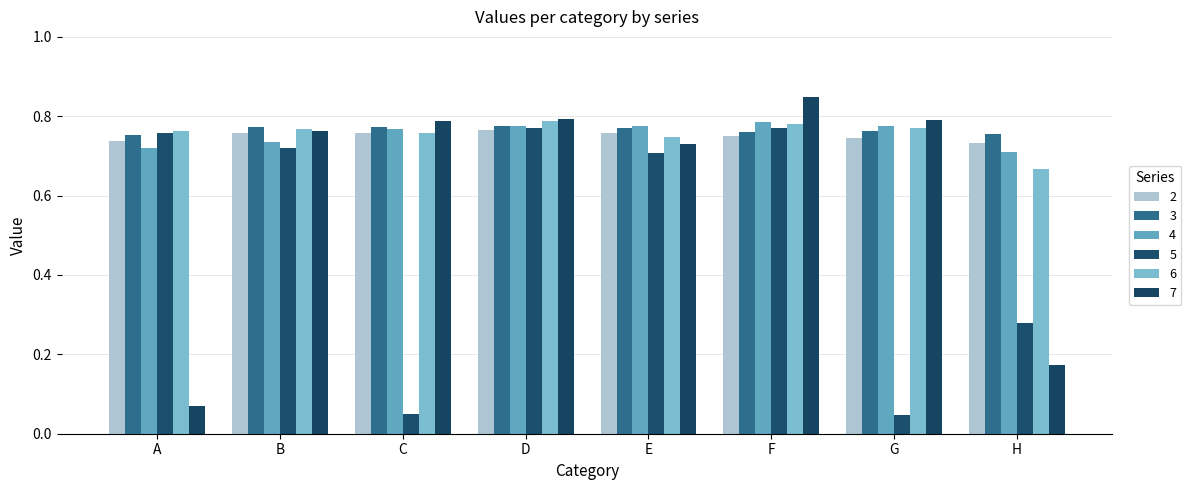

What is the highest value of the 3 series?

0.8